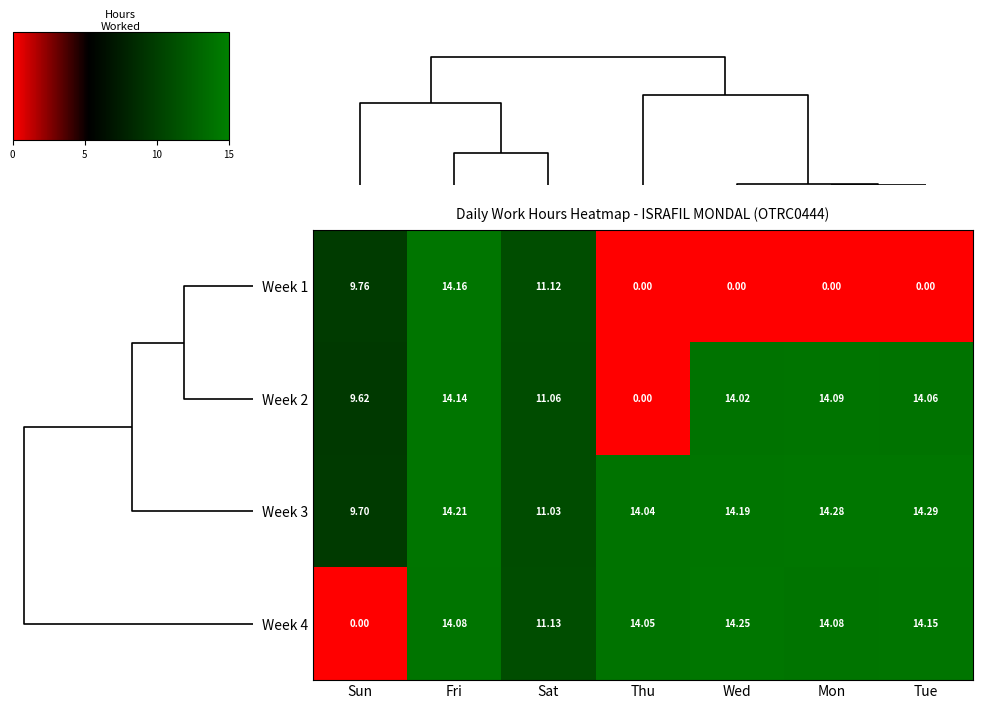

Which series has the widest spread of values?

Week 4